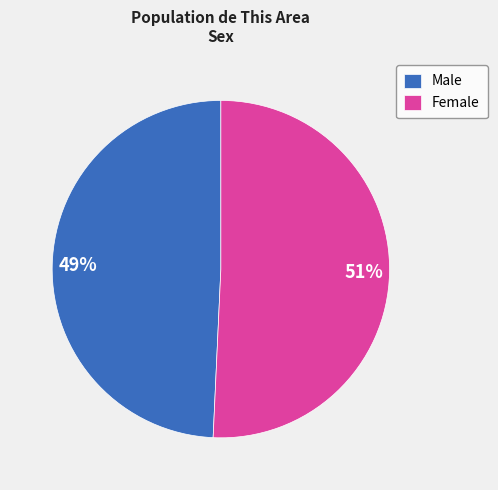

Rank the categories by value from lowest to highest.

Male, Female